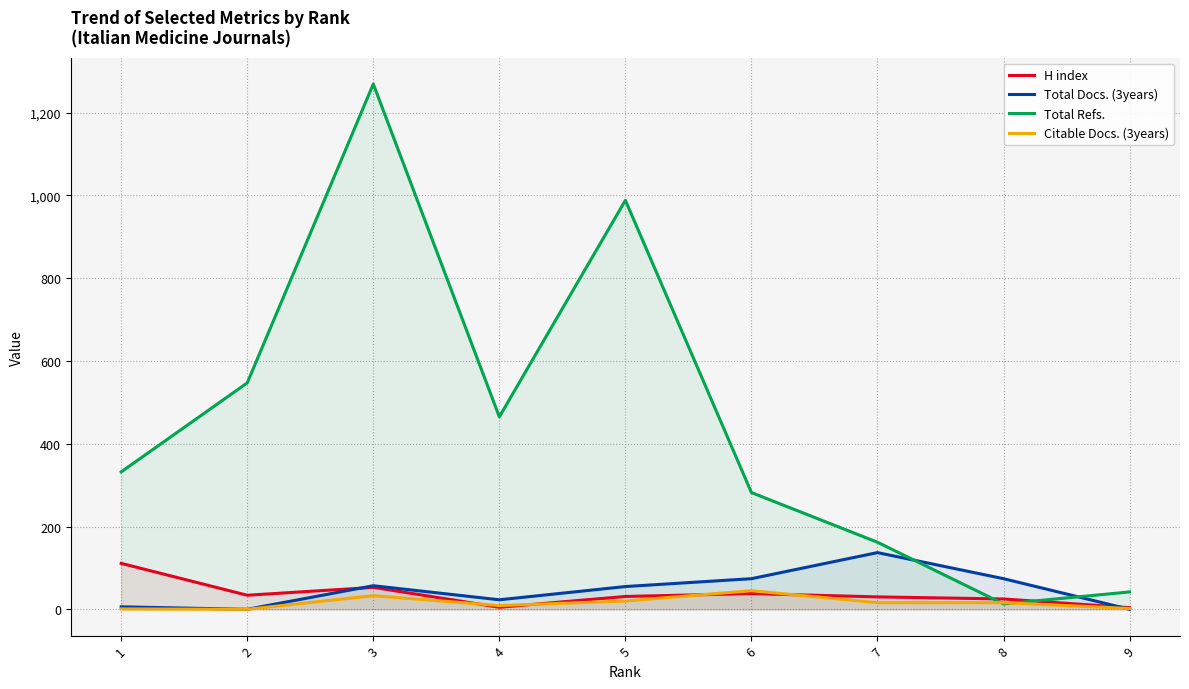

Count the number of categories in the chart.

9